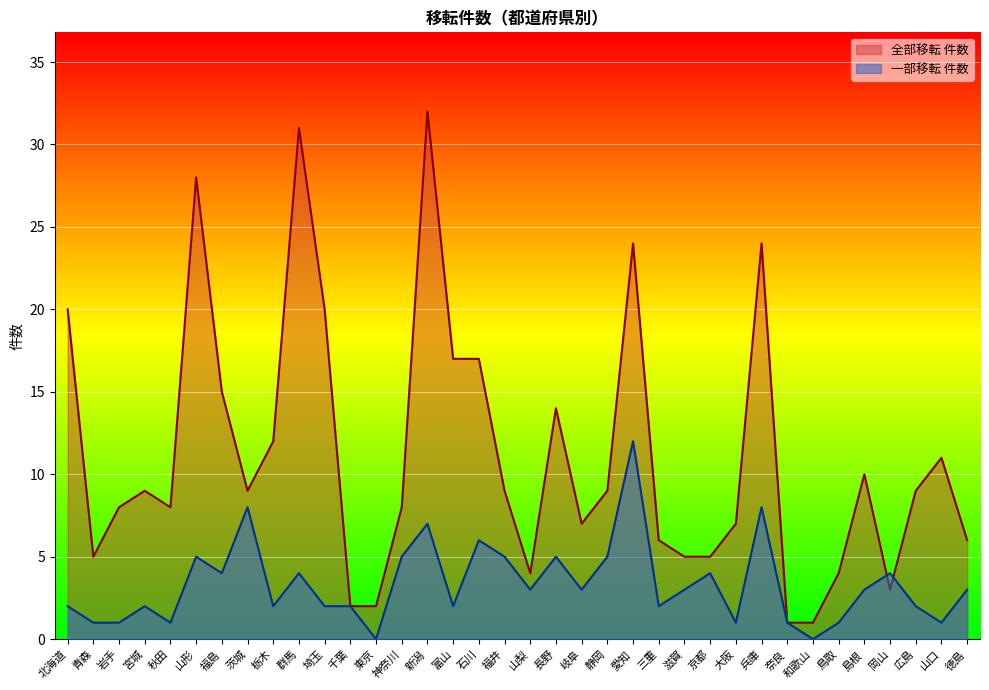

Which series changed the most between 神奈川 and 新潟?

全部移転 件数